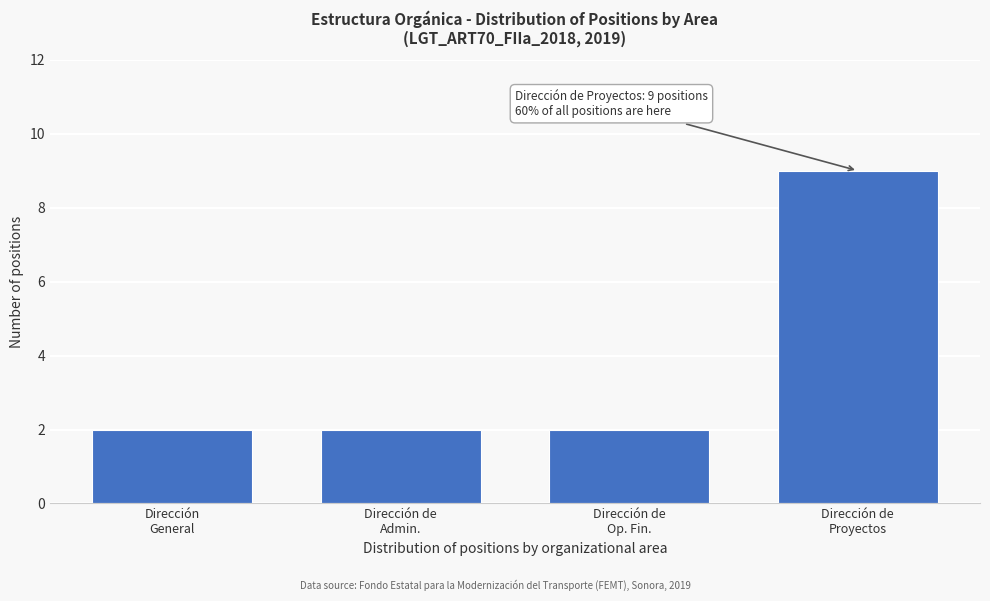

Reading left to right, what are all the values shown in this chart?

2	2	2	9